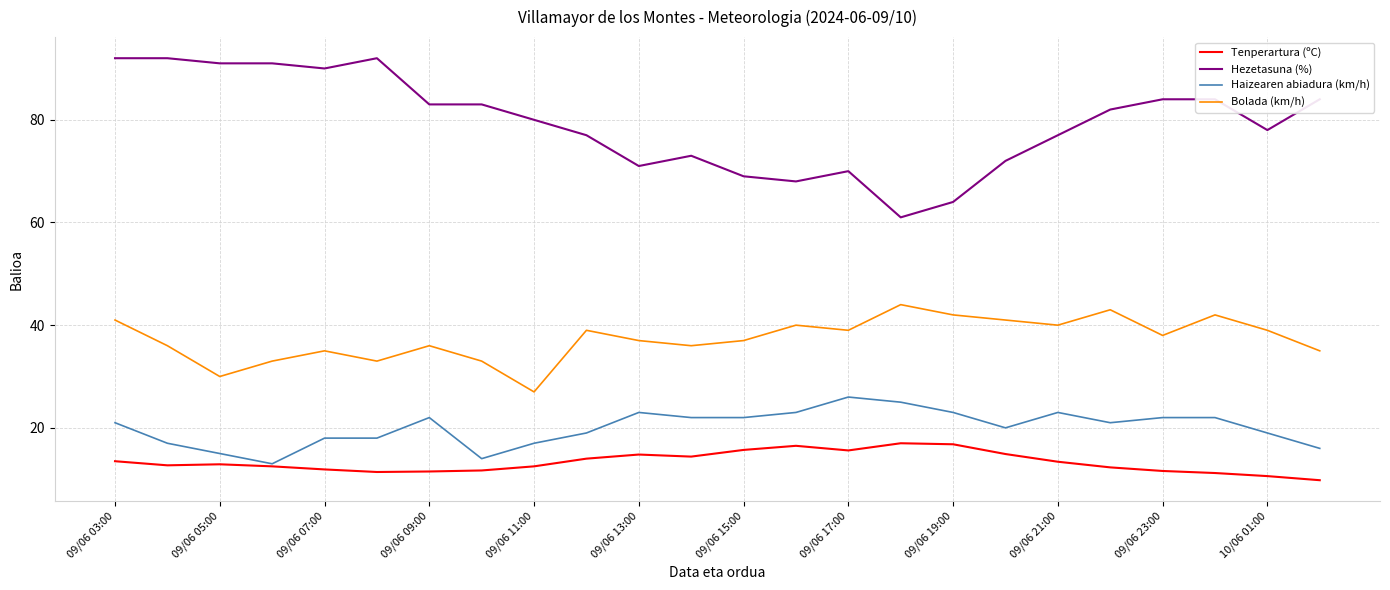

Which series has the largest total across all categories?

Hezetasuna (%)